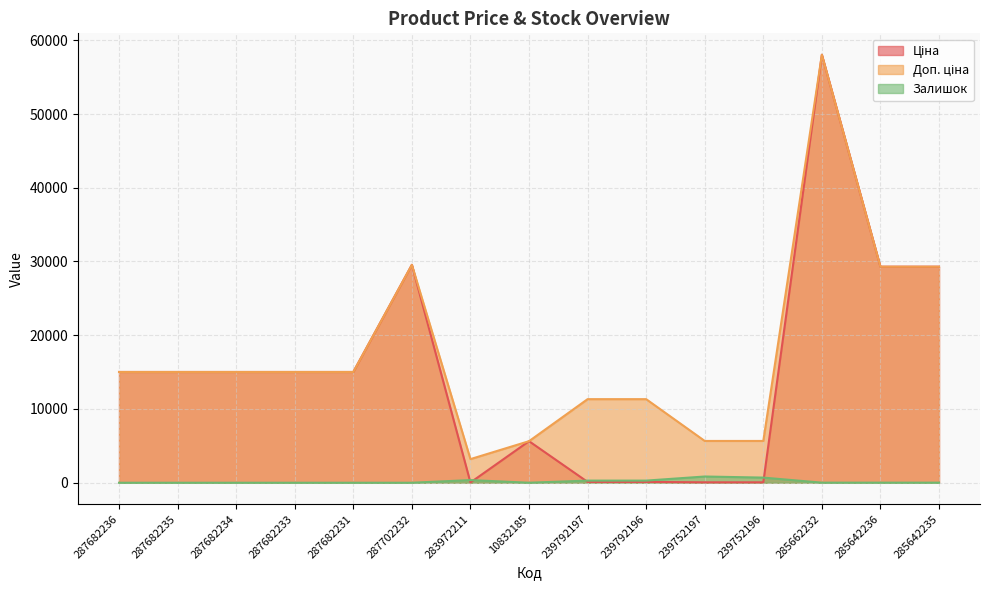

What are all the series names shown in the legend?

Ціна, Доп. ціна, Залишок